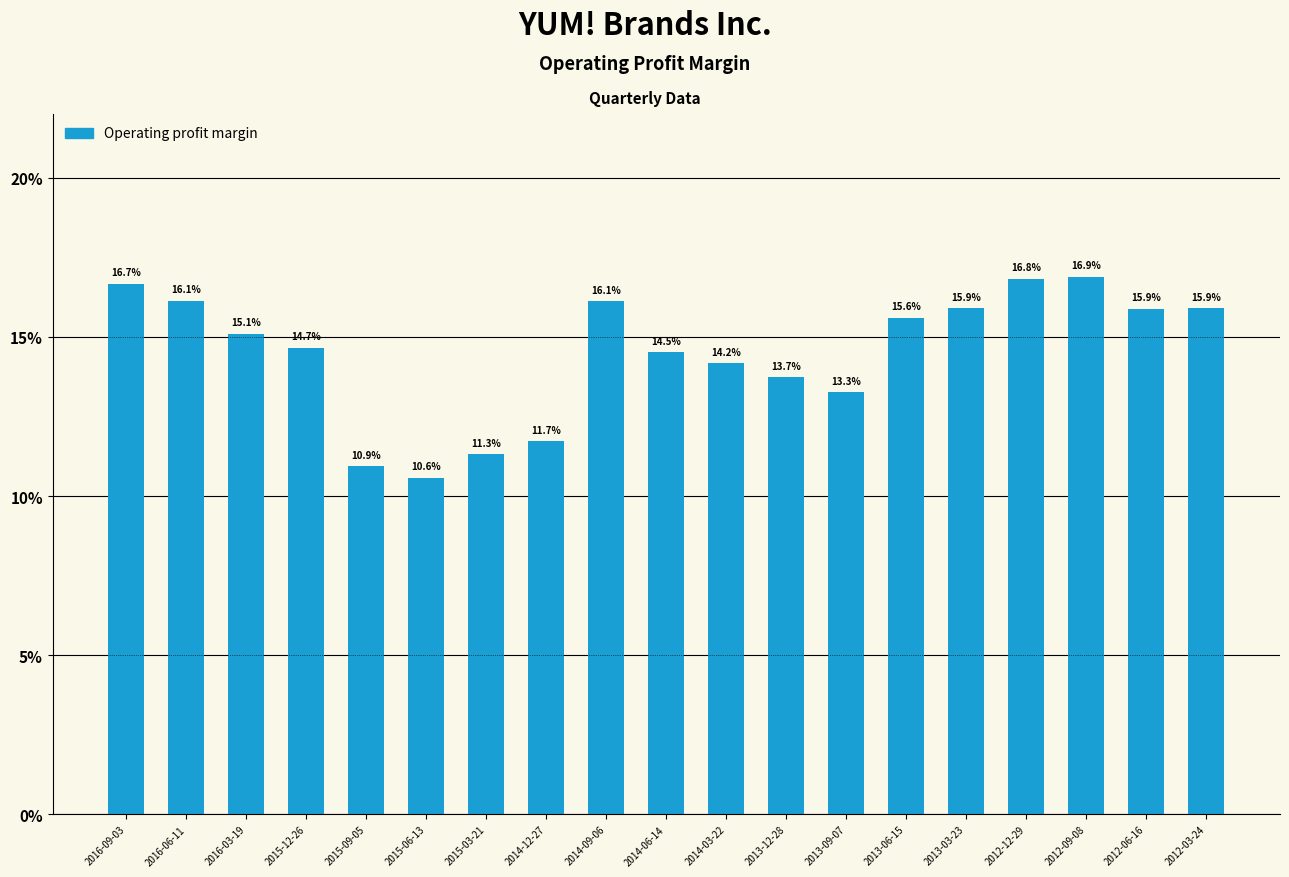

Where does the data first go above 15?

2016-09-03